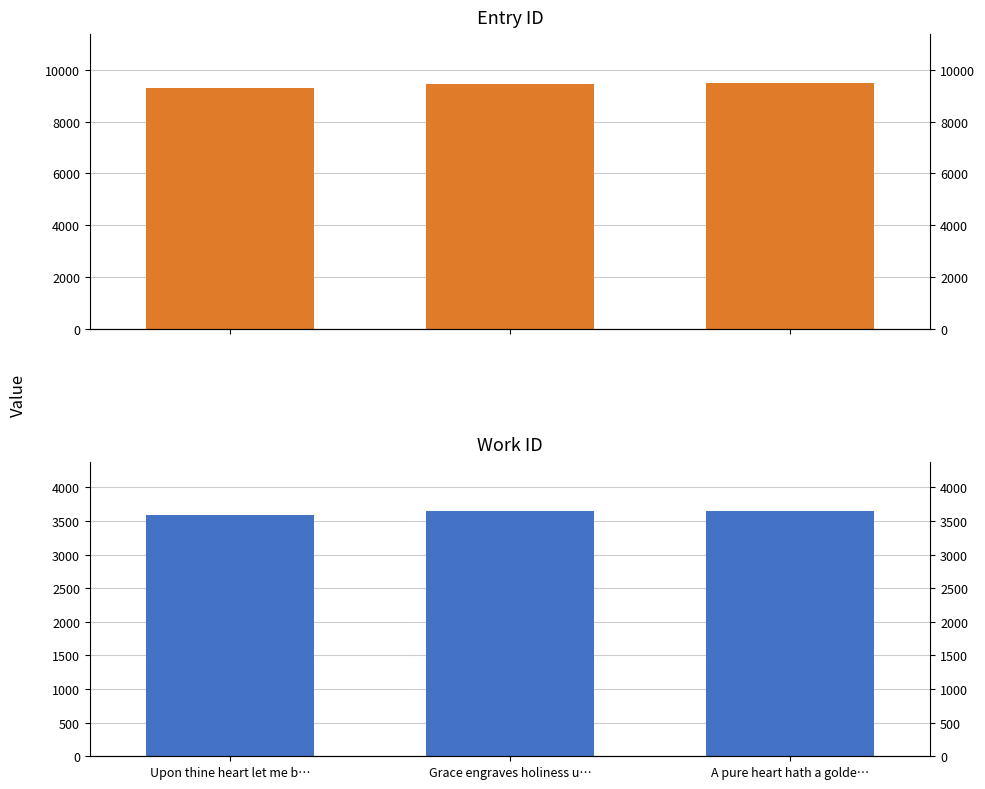

What is the sum of the work_id values at Grace engraves holiness u… and Upon thine heart let me b…?

7239